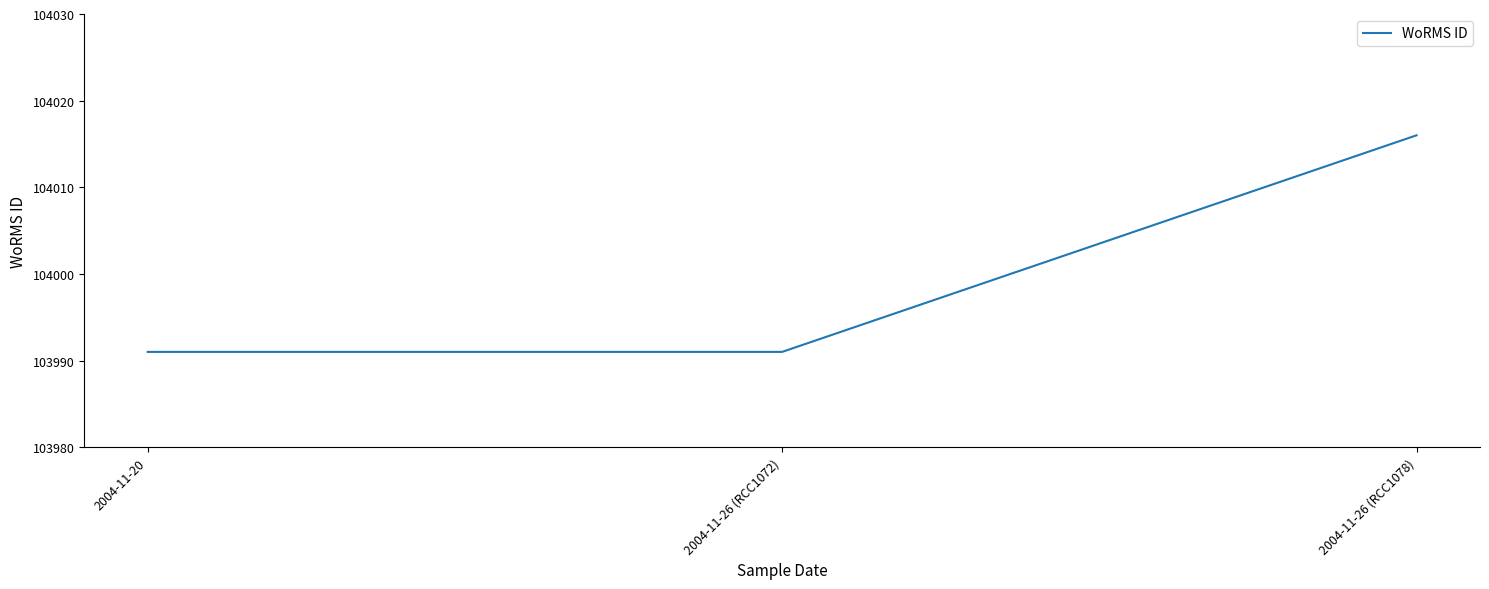

Approximately how many times larger is the value at 2004-11-20 compared to 2004-11-26 (RCC1078)?

1.0